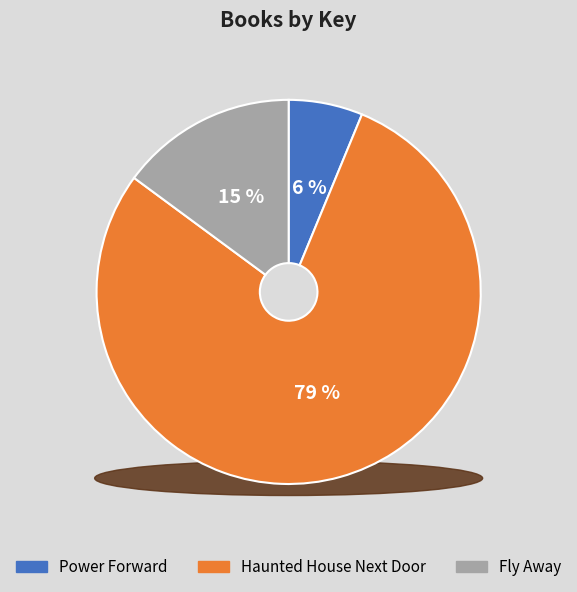

What is the change in value from Power Forward to Fly Away?

+234721754